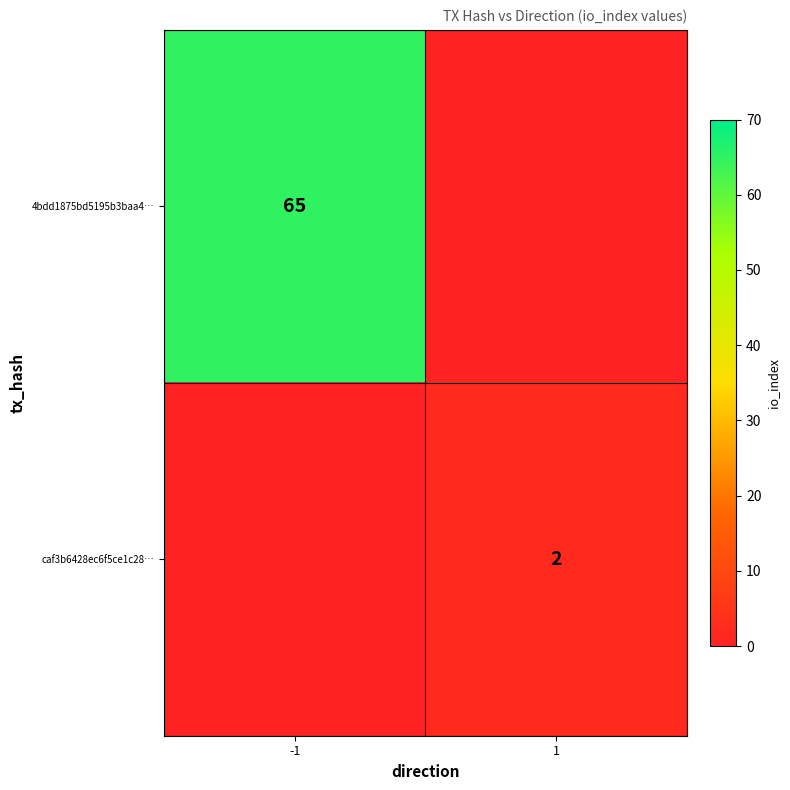

What is the total value across all series at -1?

65